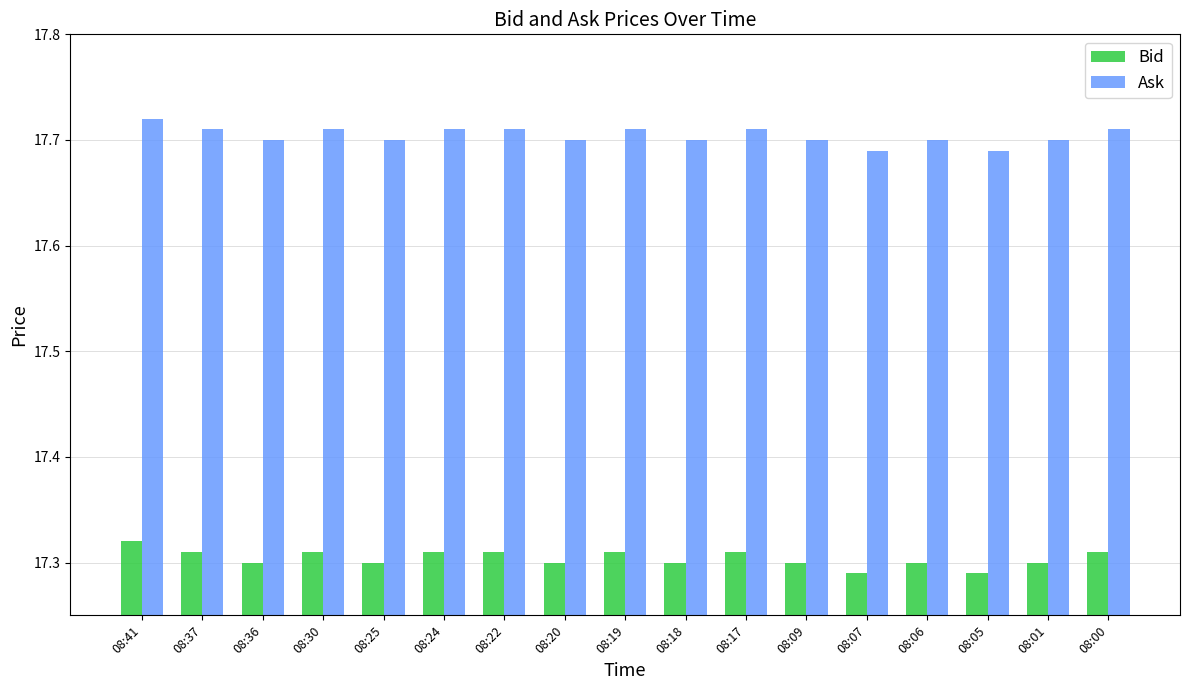

The Bid series shows 26.4 at 08:01. True or false?

False